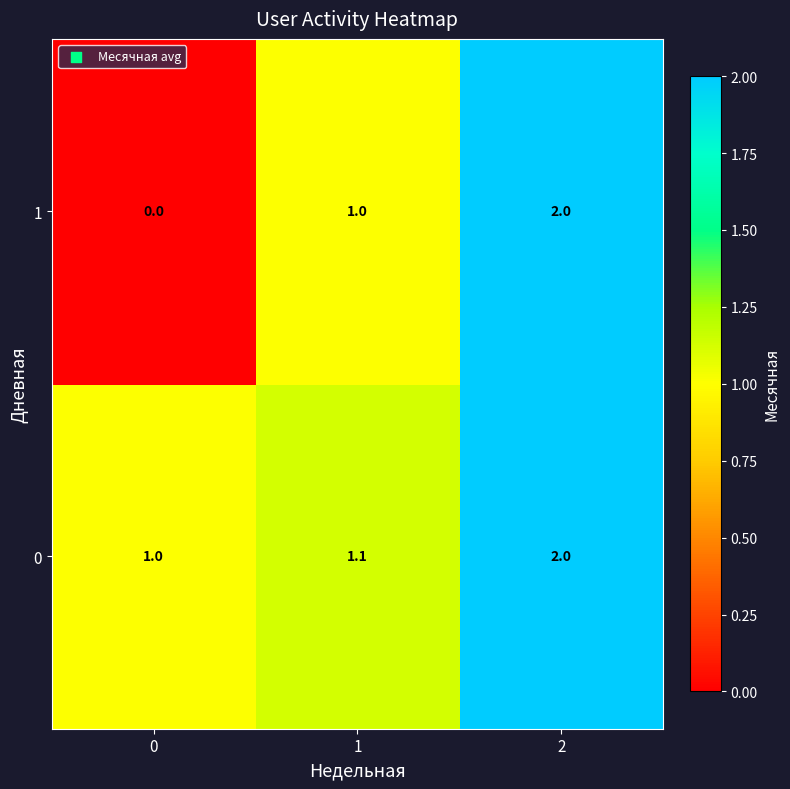

At how many categories does at least one series exceed 0?

3